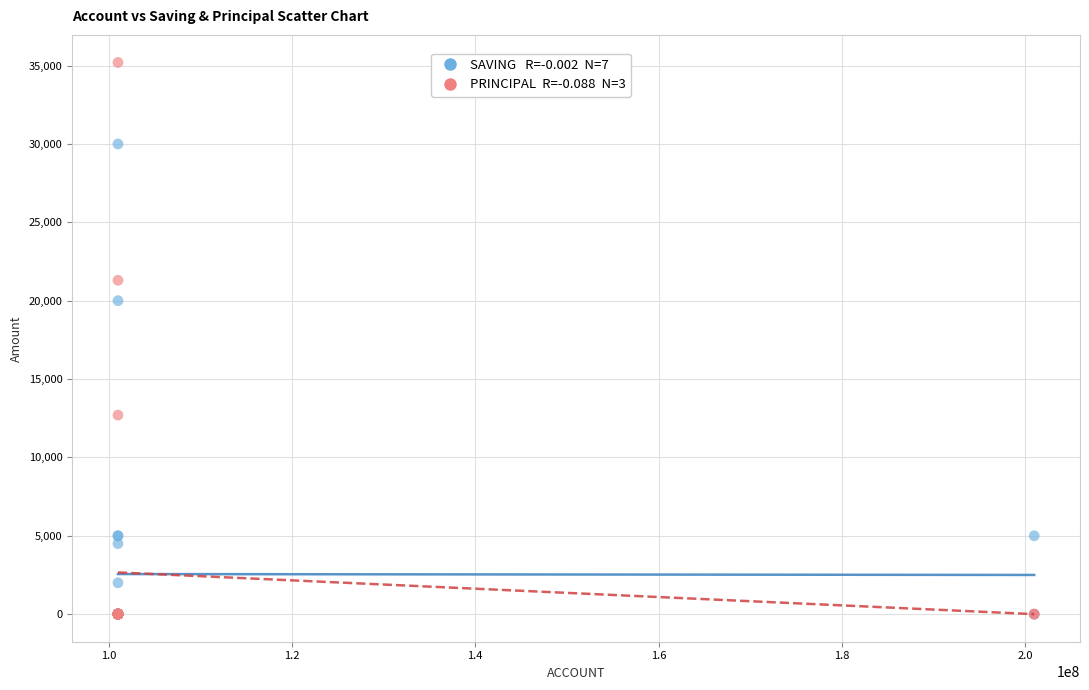

Across all series, what Y value is closest to 17600?

20000